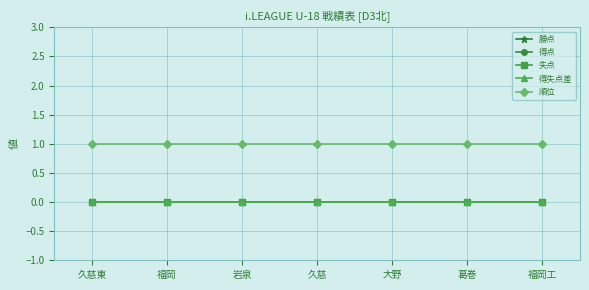

Which series has the largest total across all categories?

順位